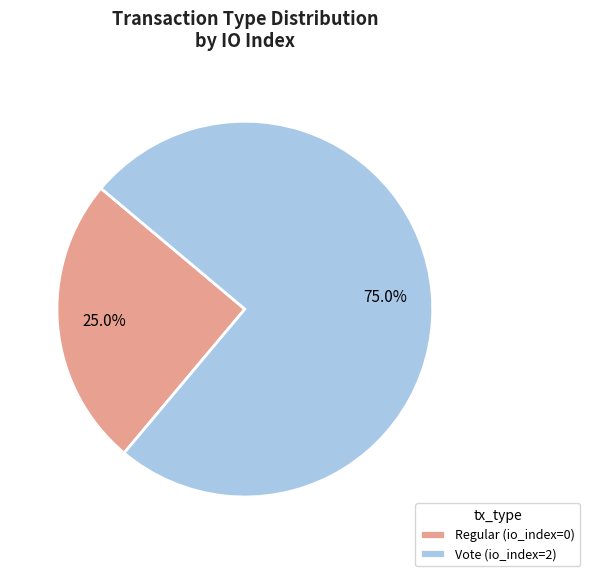

What is the total percentage of Vote and Regular?

100.0%